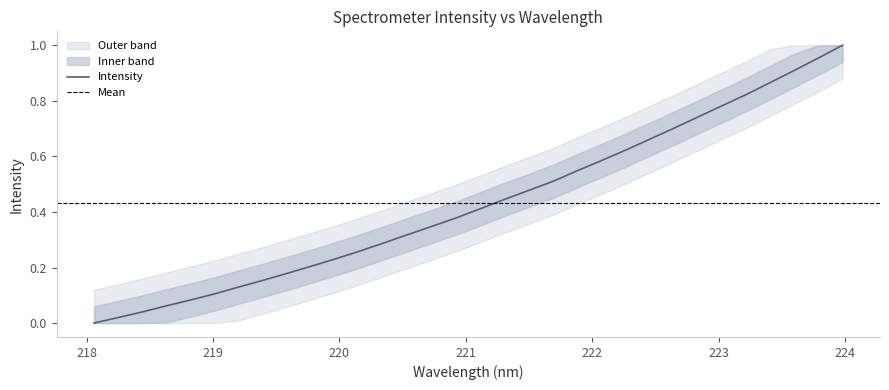

What is the change in value from 219.3979 to 219.7801?

+0.1